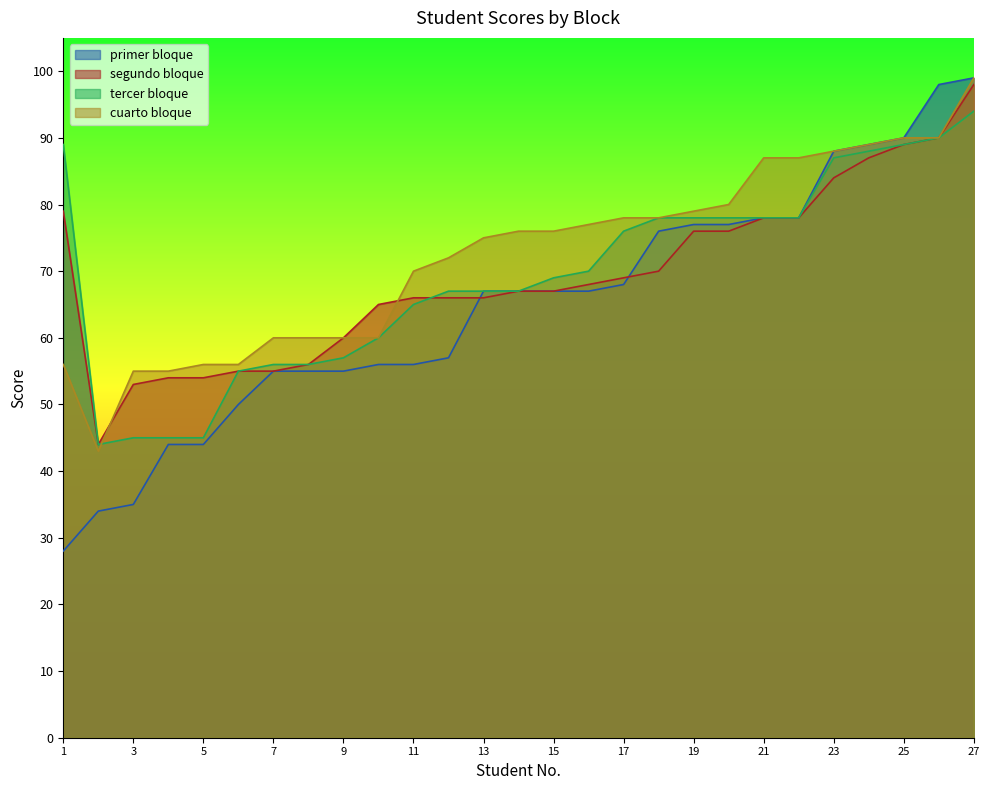

What is the approximate value of cuarto bloque at 20, to the nearest 10?

80